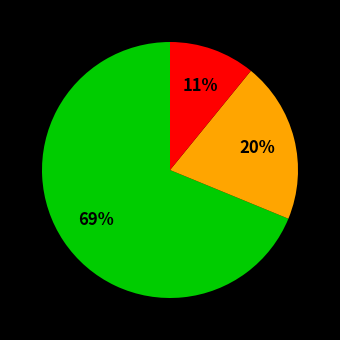

To the nearest percent, what is the difference between the largest and smallest slice percentages?

58%